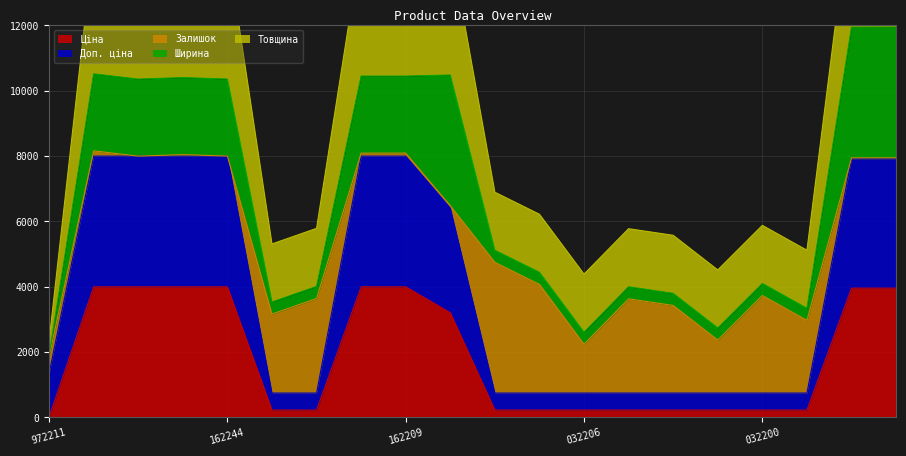

Which category has the lowest value in the Ціна series?

972211